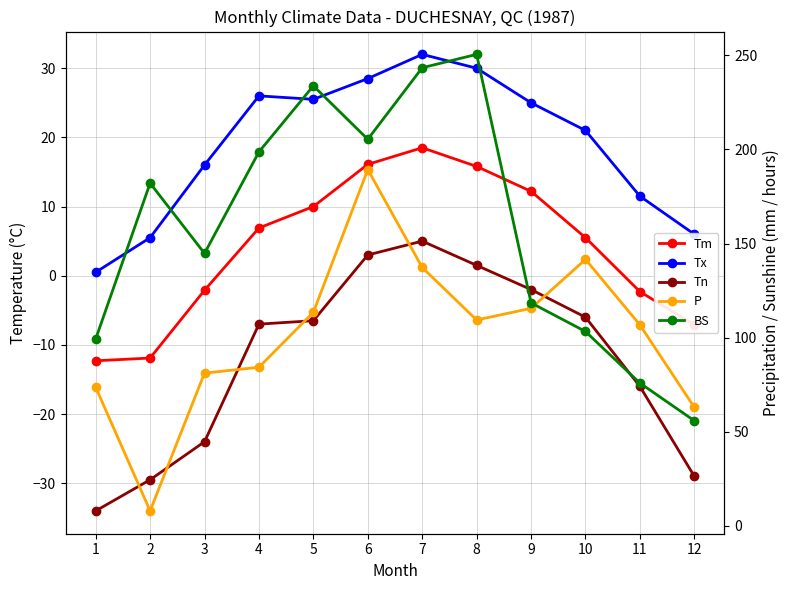

Is this an area chart (filled region under the line)?

No